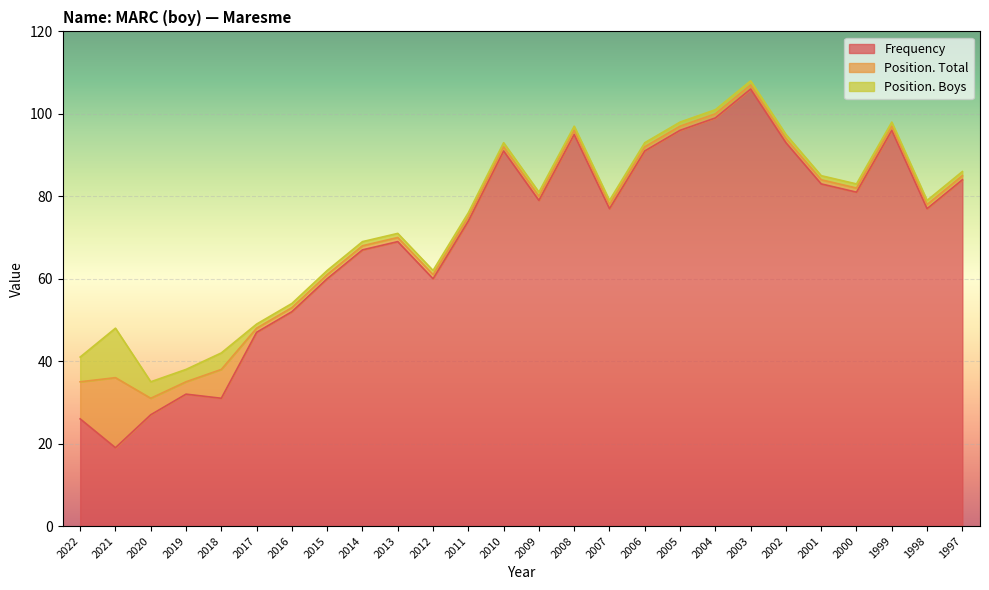

Between 2016 and 2004, which is larger?

2004